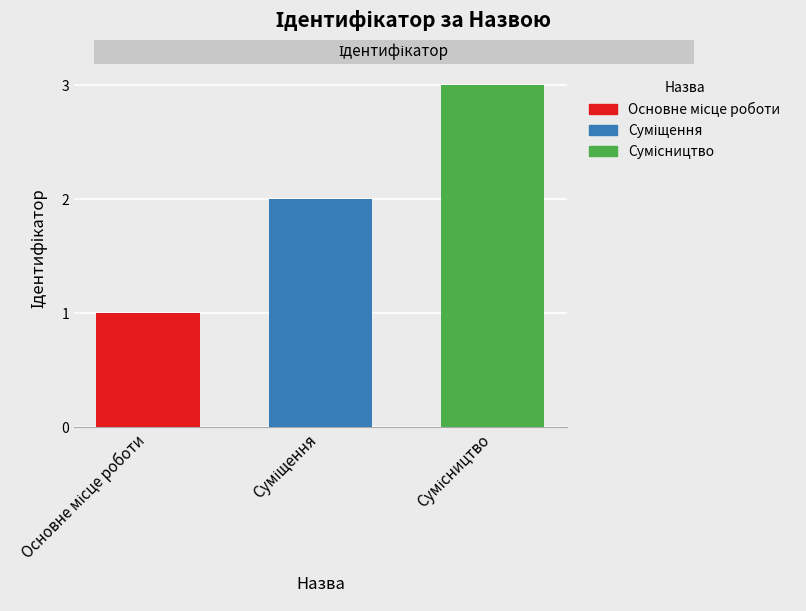

What is the greatest value displayed?

3